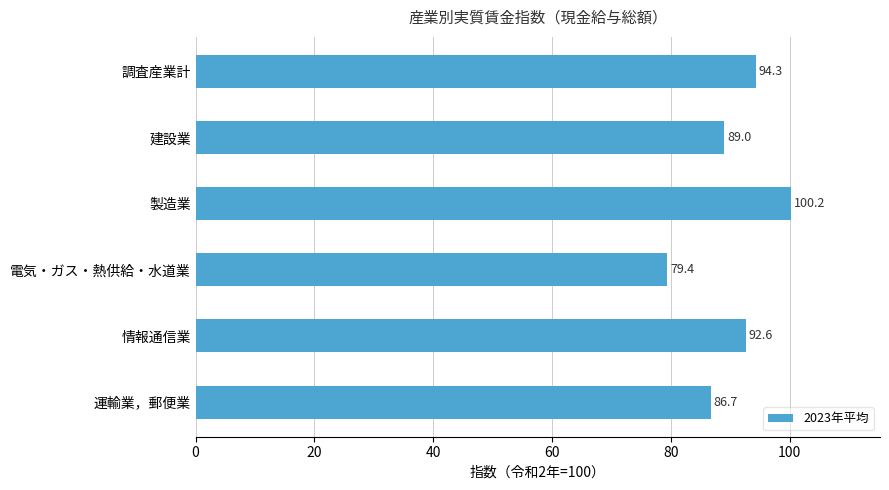

True or false: the data shows 137.9 at 電気・ガス・熱供給・水道業.

False